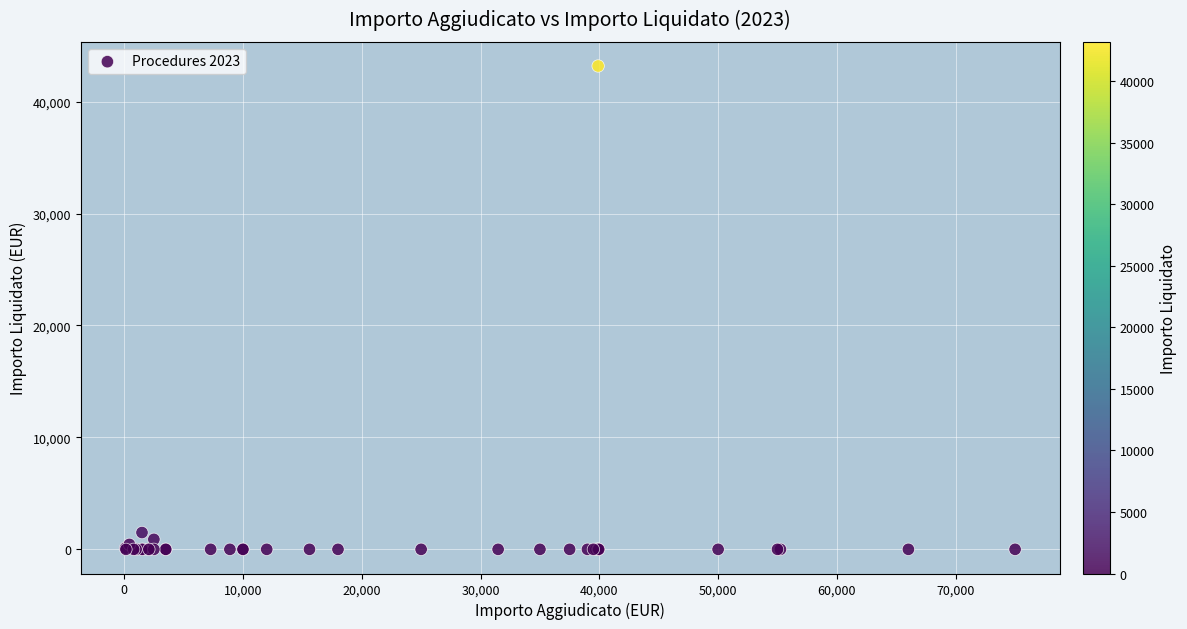

What Y value in the scatter plot is closest to 21589?

1500.0